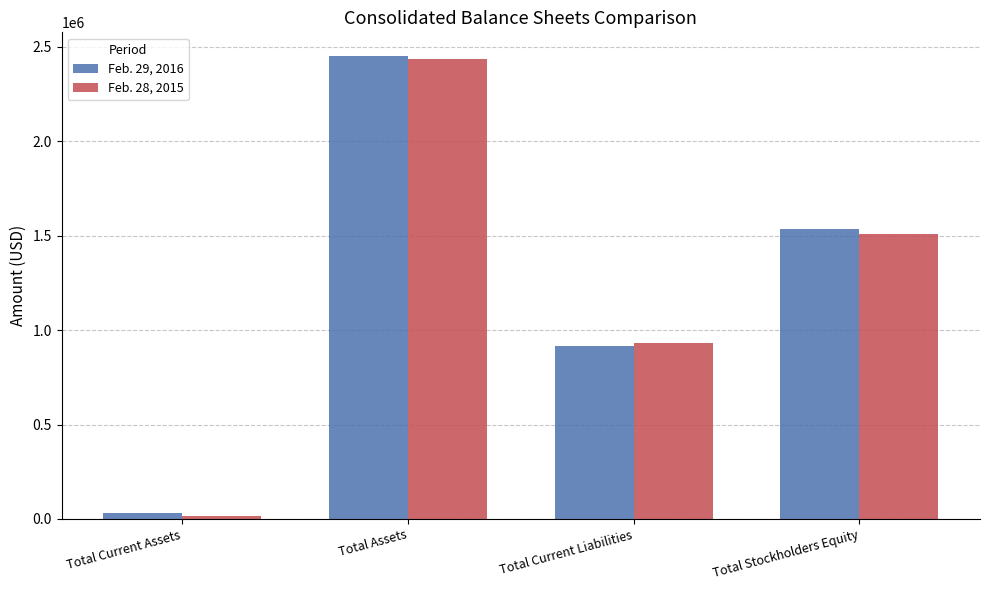

What is the spread (max minus min) of values at Total Assets?

15919